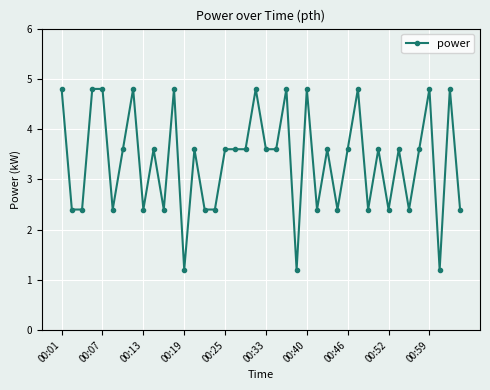

What is the value of the 30th point from the left?

4.8